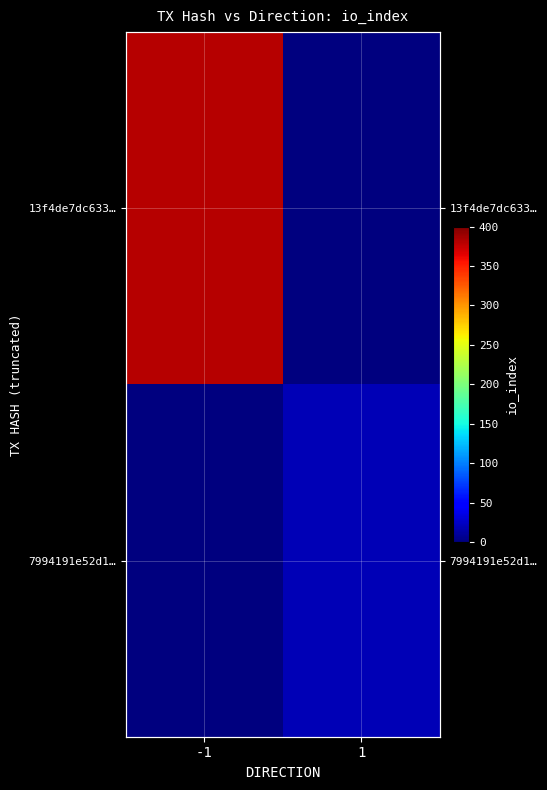

The 13f4de7dc633… series shows -121 at 1. True or false?

False